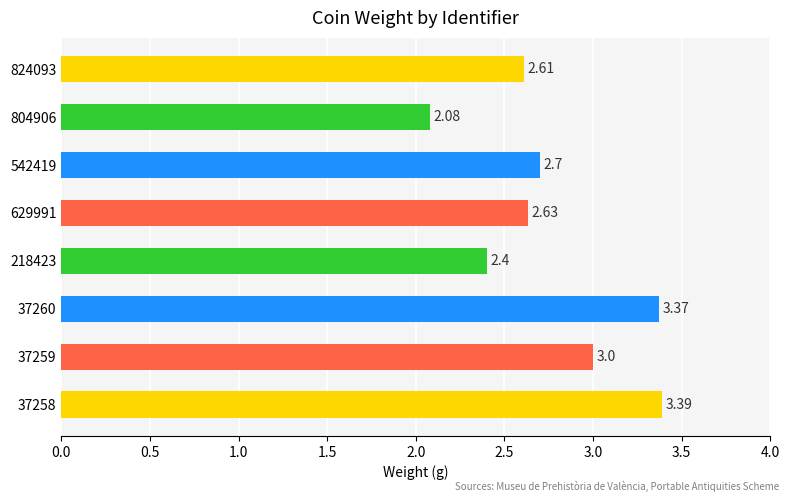

What is the average value?

2.8